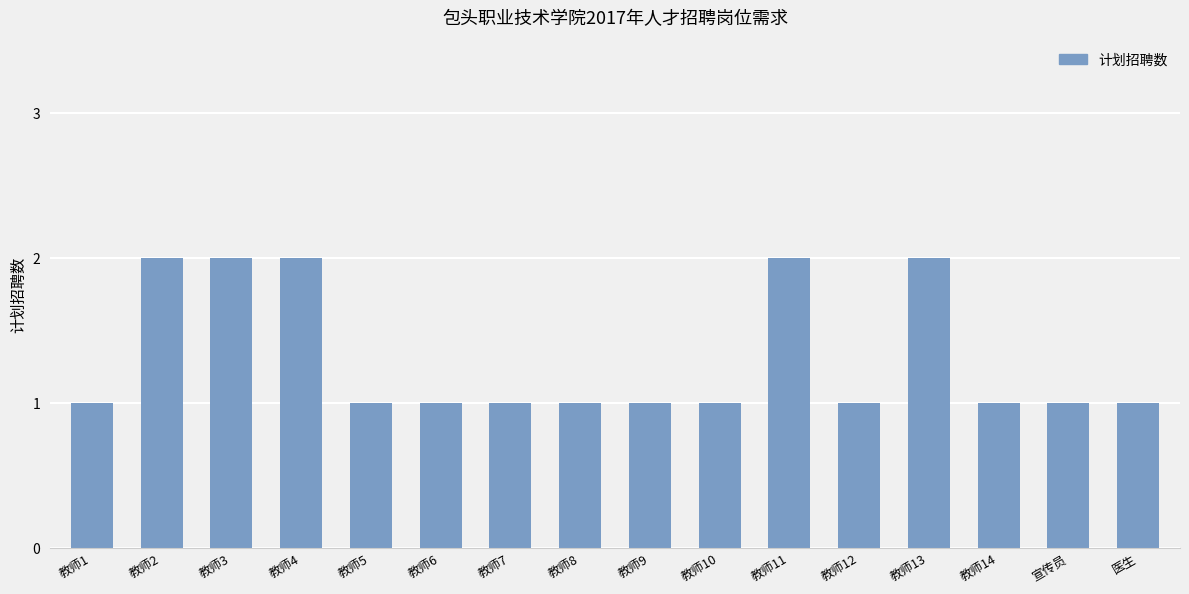

Reading left to right, transcribe all the data shown in this chart.

1	2	2	2	1	1	1	1	1	1	2	1	2	1	1	1